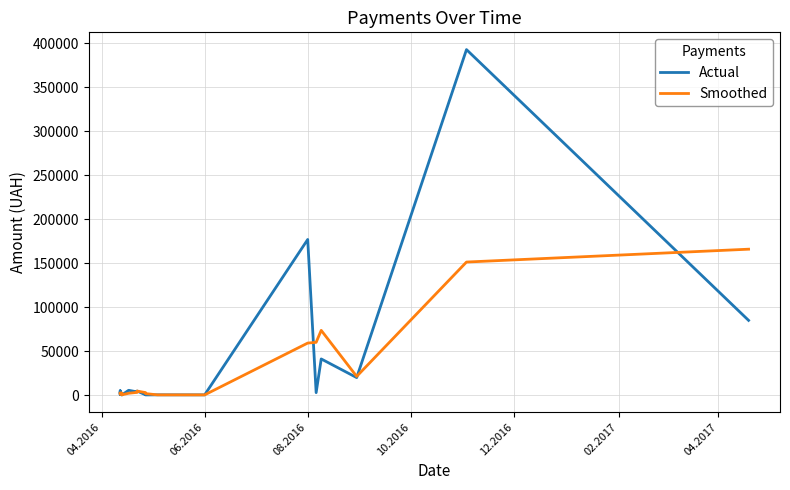

What is the sum of all Actual values?

741999.8